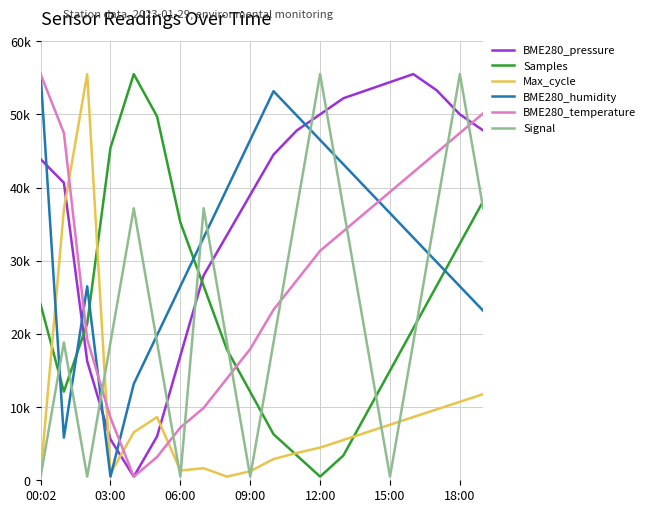

What are all the series names shown in the legend?

BME280_pressure, Samples, Max_cycle, BME280_humidity, BME280_temperature, Signal